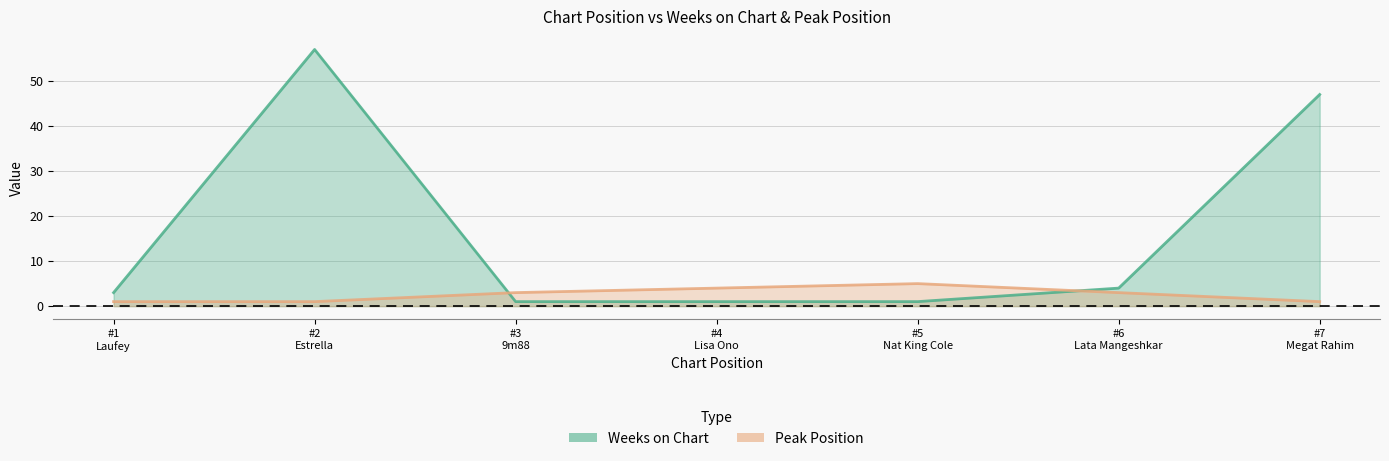

What is the sum of the Weeks on Chart values at #3 9m88 and #7 Megat Rahim?

48